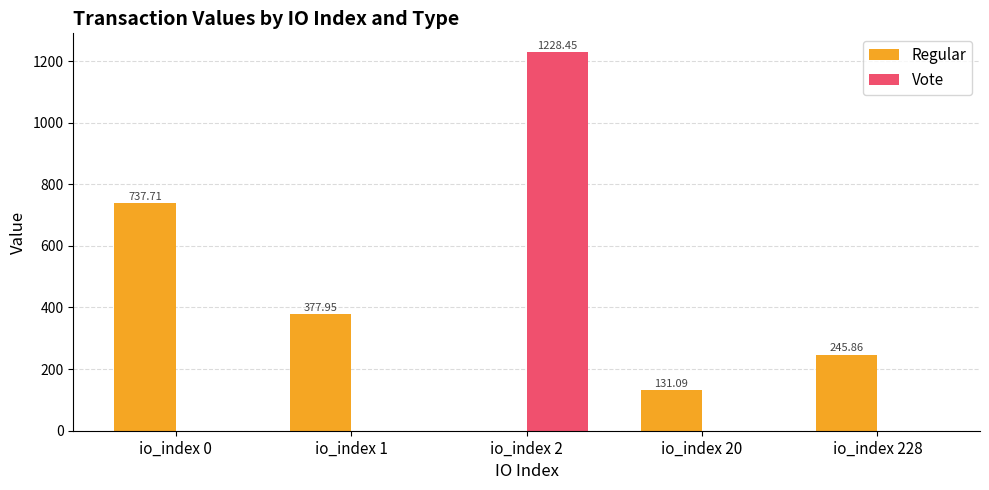

How many positive values does the Regular series have?

4